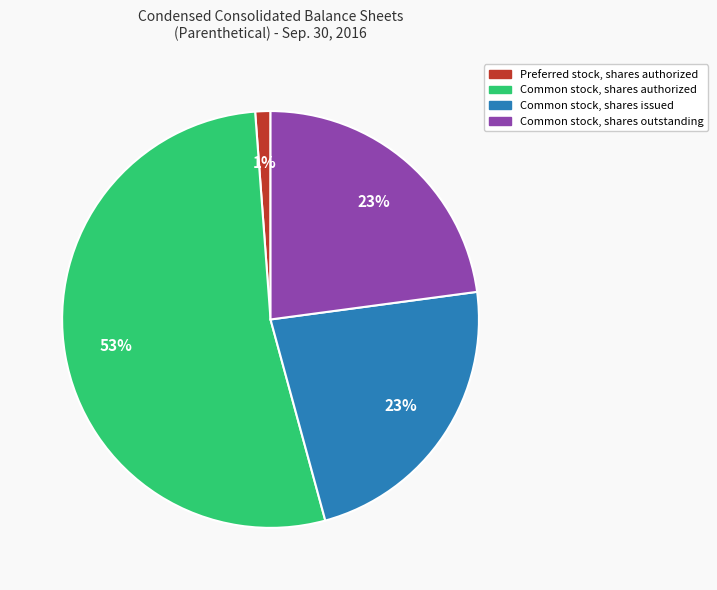

How many slices are in this pie chart?

4